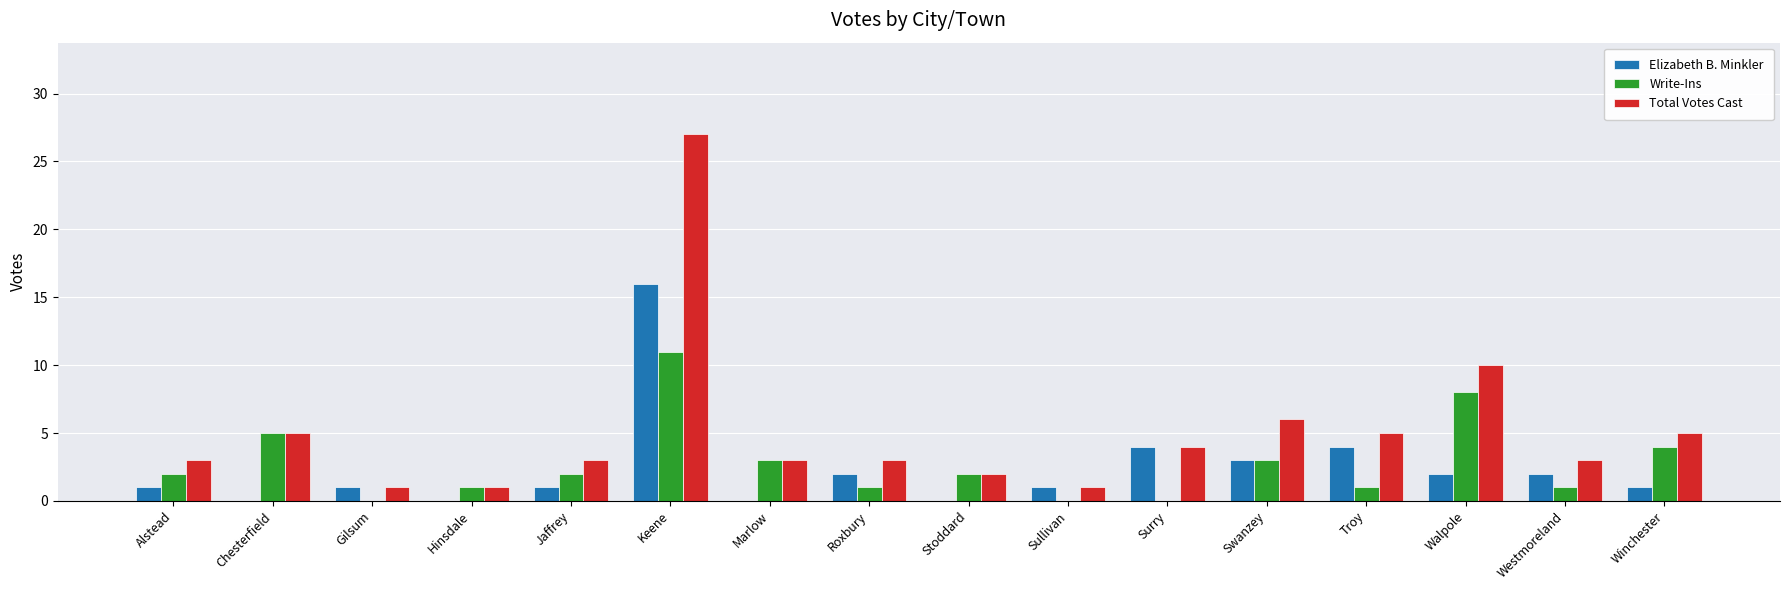

Reading left to right, transcribe all the data shown in this chart.

Elizabeth B. Minkler: Alstead=1	Chesterfield=0	Gilsum=1	Hinsdale=0	Jaffrey=1	Keene=16	Marlow=0	Roxbury=2	Stoddard=0	Sullivan=1	Surry=4	Swanzey=3	Troy=4	Walpole=2	Westmoreland=2	Winchester=1
Write-Ins: Alstead=2	Chesterfield=5	Gilsum=0	Hinsdale=1	Jaffrey=2	Keene=11	Marlow=3	Roxbury=1	Stoddard=2	Sullivan=0	Surry=0	Swanzey=3	Troy=1	Walpole=8	Westmoreland=1	Winchester=4
Total Votes Cast: Alstead=3	Chesterfield=5	Gilsum=1	Hinsdale=1	Jaffrey=3	Keene=27	Marlow=3	Roxbury=3	Stoddard=2	Sullivan=1	Surry=4	Swanzey=6	Troy=5	Walpole=10	Westmoreland=3	Winchester=5